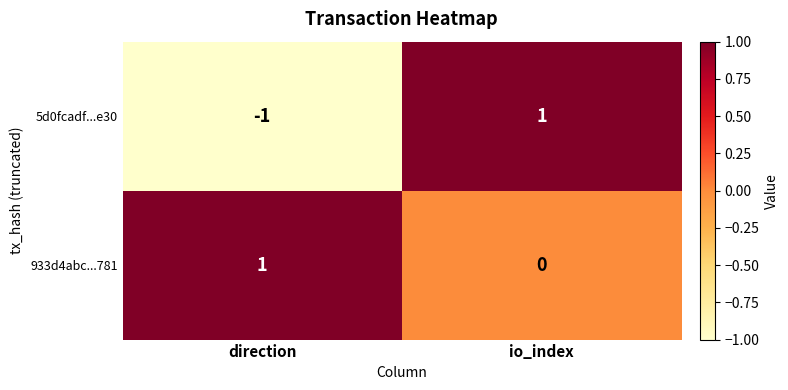

Which series has the largest total across all categories?

933d4abc...781